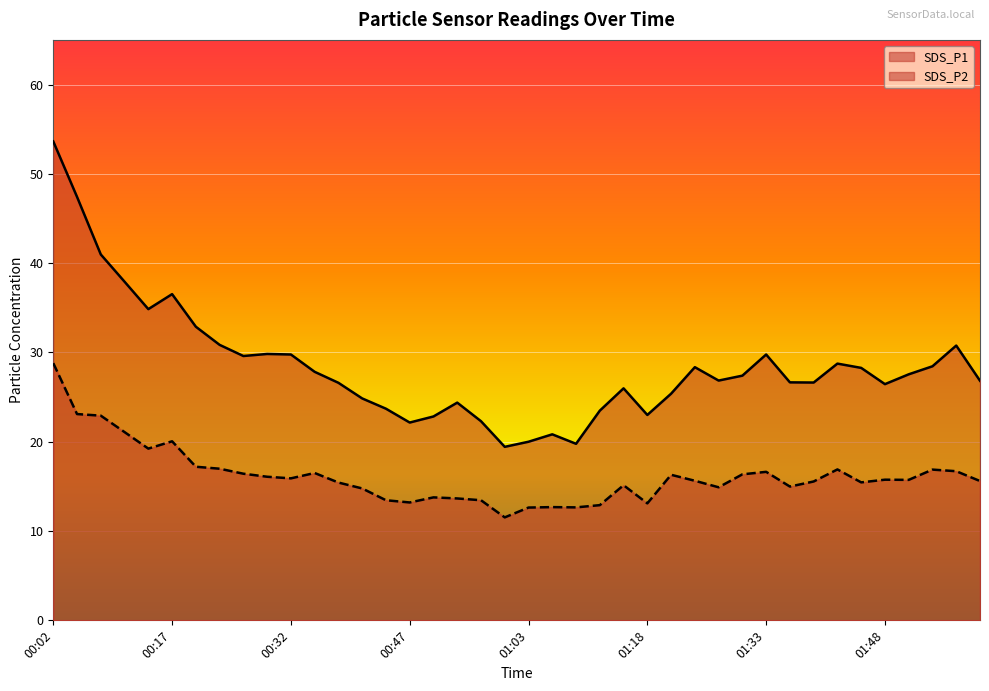

What is the greatest value displayed?

53.6